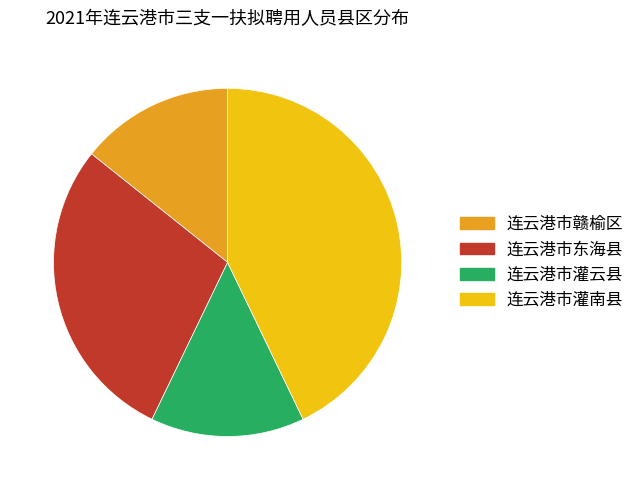

True or false: 连云港市赣榆区 accounts for 14% of the total.

True